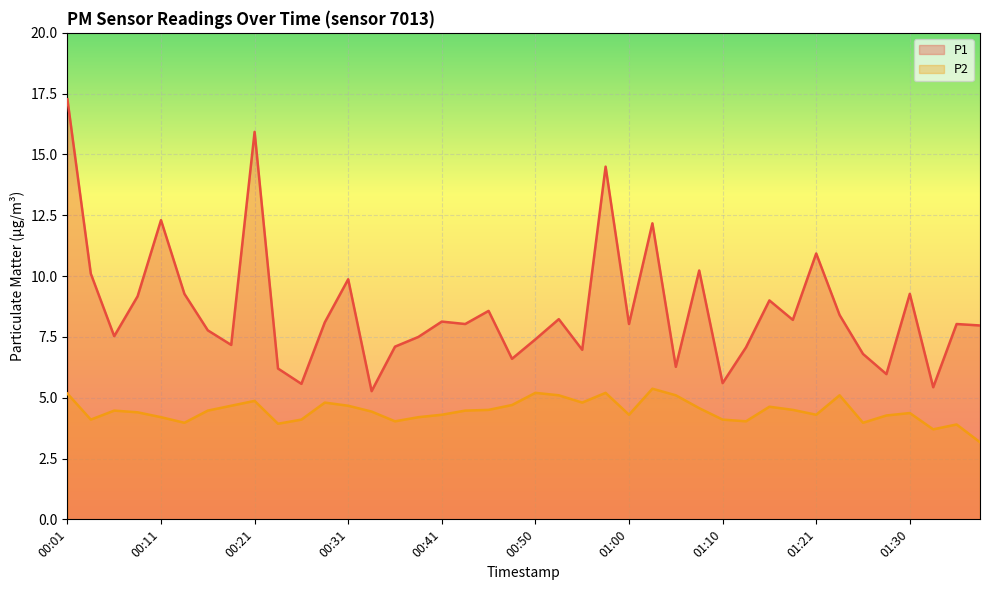

Where is the first local maximum for P1?

00:11